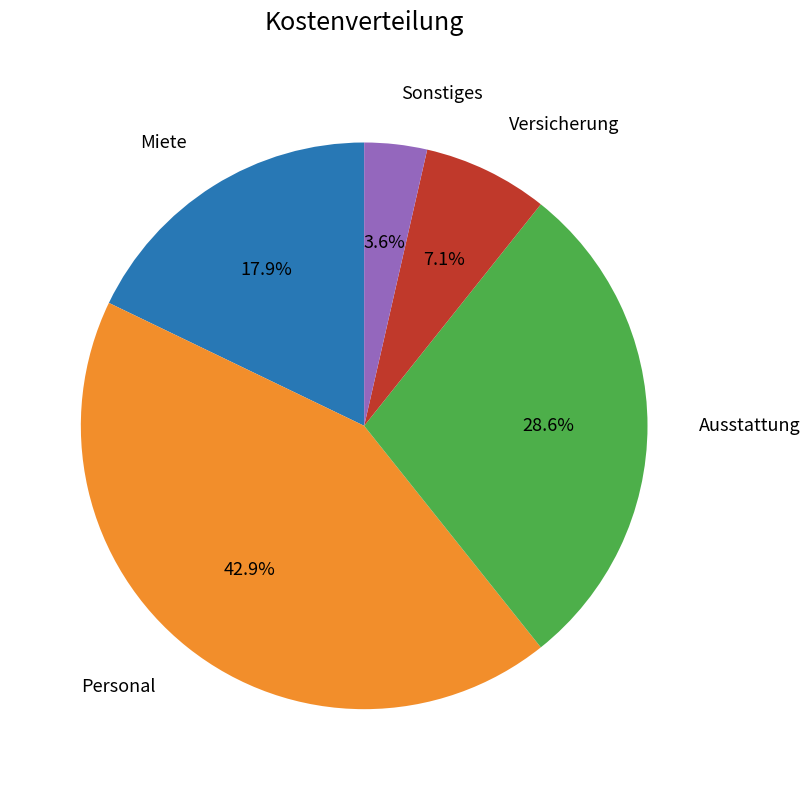

Is there a majority slice in this chart?

No